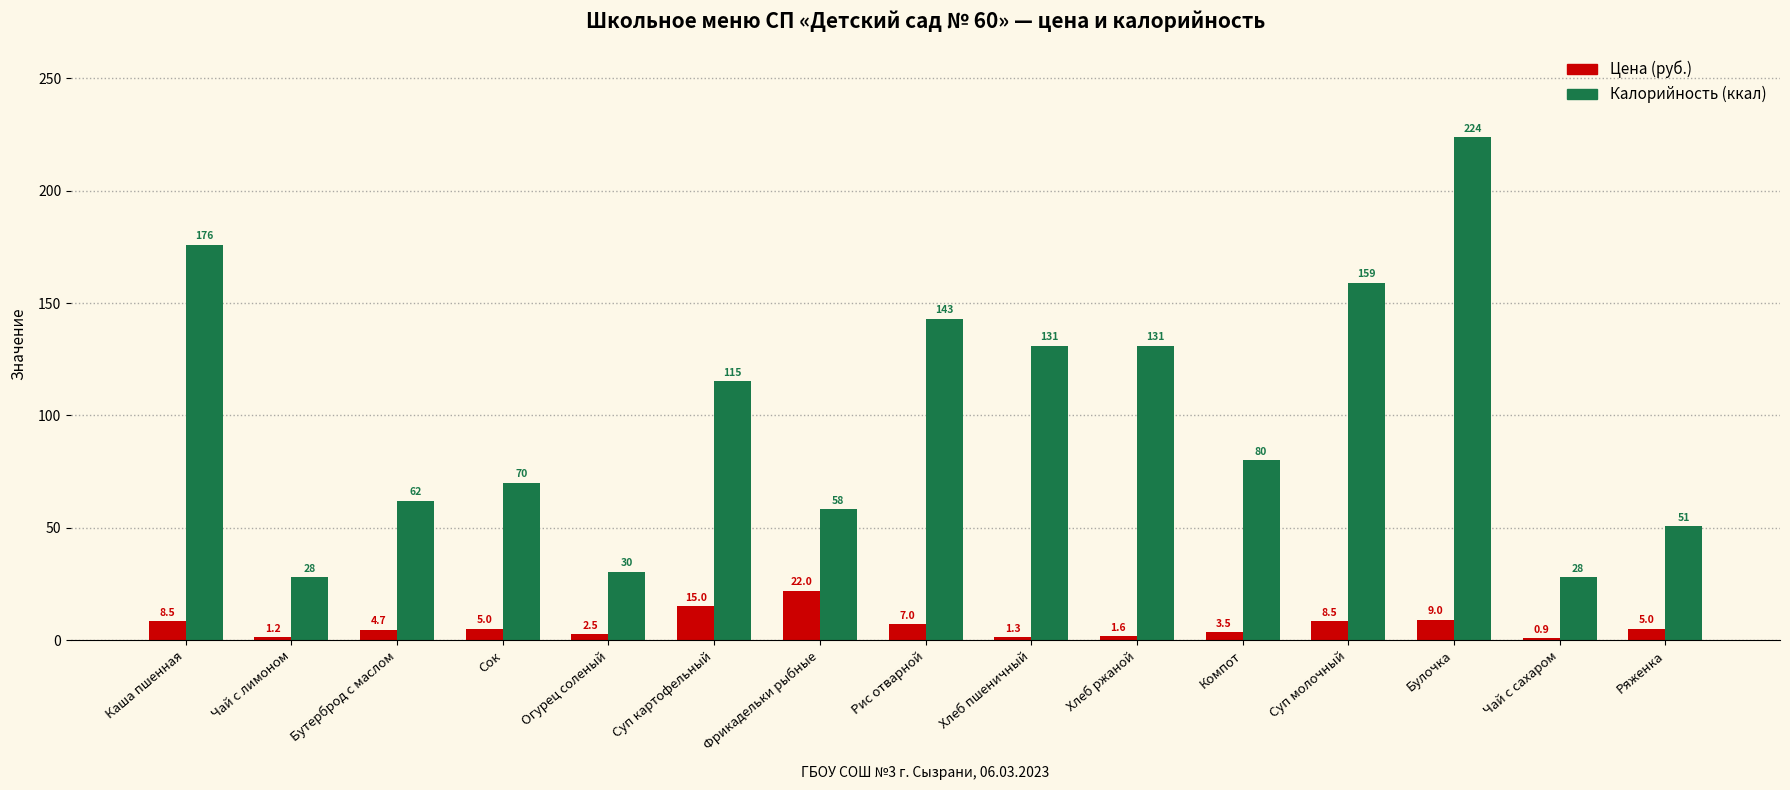

At which category is the sum across all series the highest?

Булочка